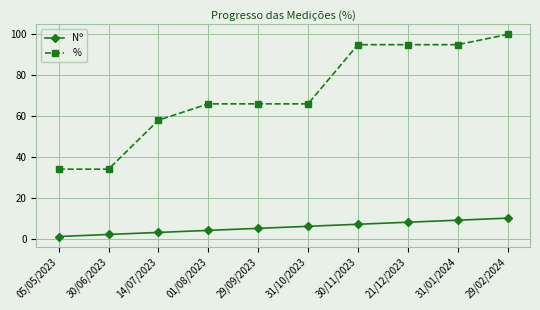

Reading right to left, extract all data points from this chart.

Nº: 10	9	8	7	6	5	4	3	2	1
%: 100	95	95	95	66	66	66	58	34	34